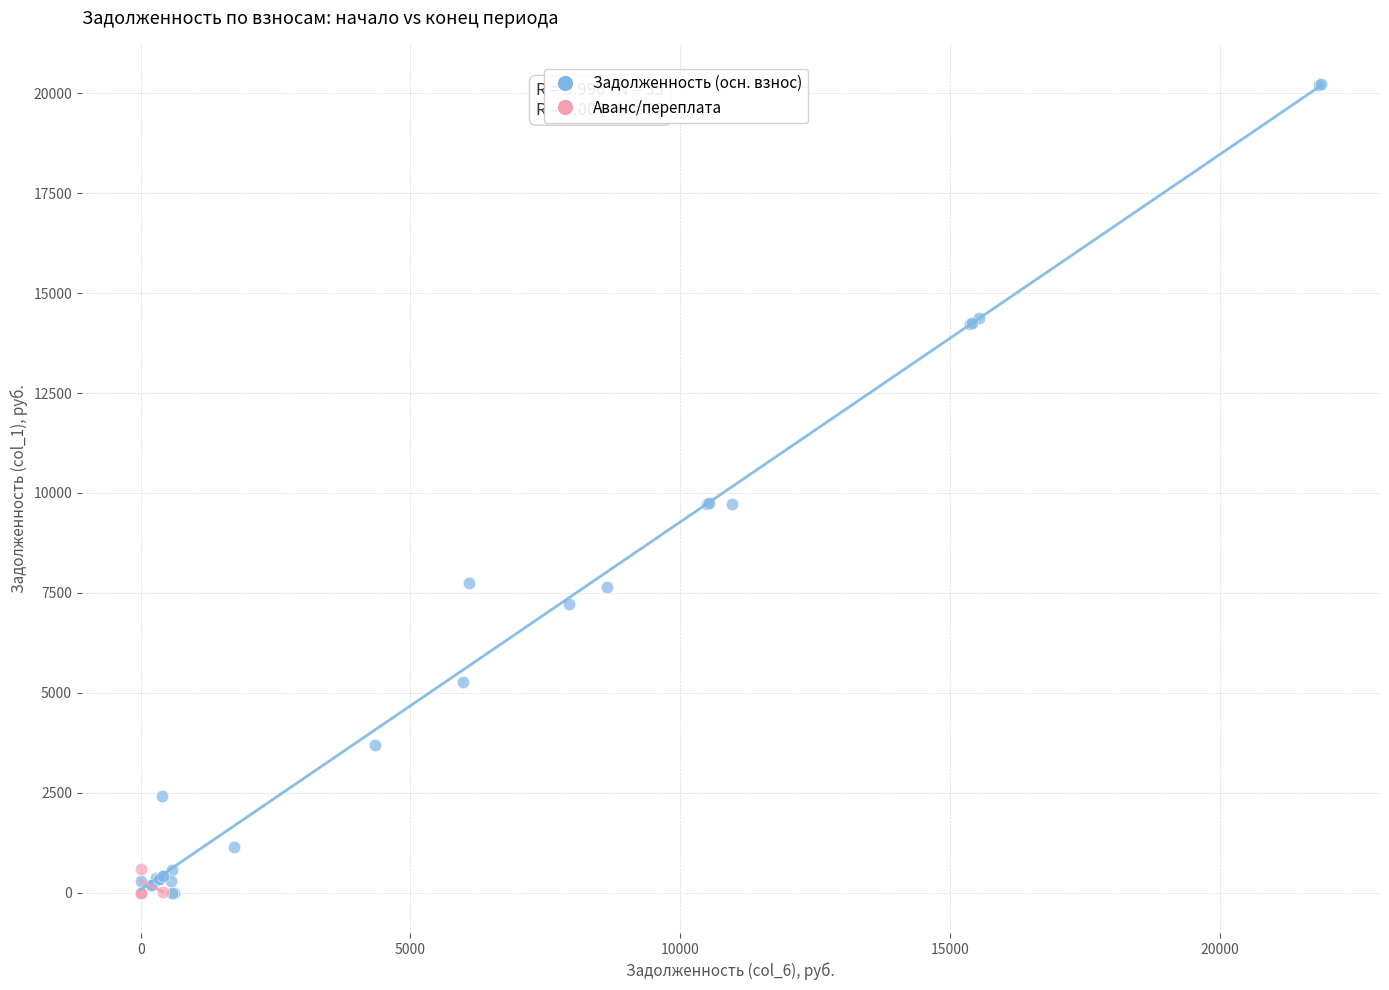

Which series reaches the maximum Y coordinate?

Задолженность (осн. взнос)